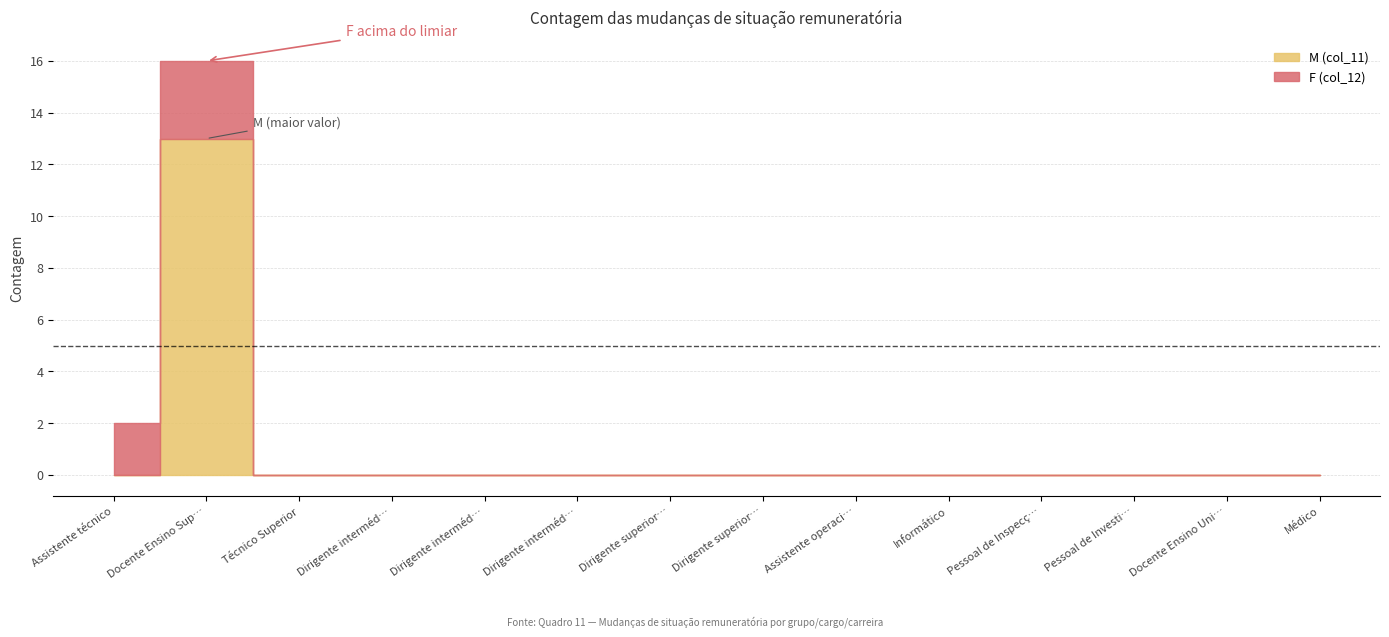

Is it true that F (col_12) equals 2 at Assistente técnico?

True